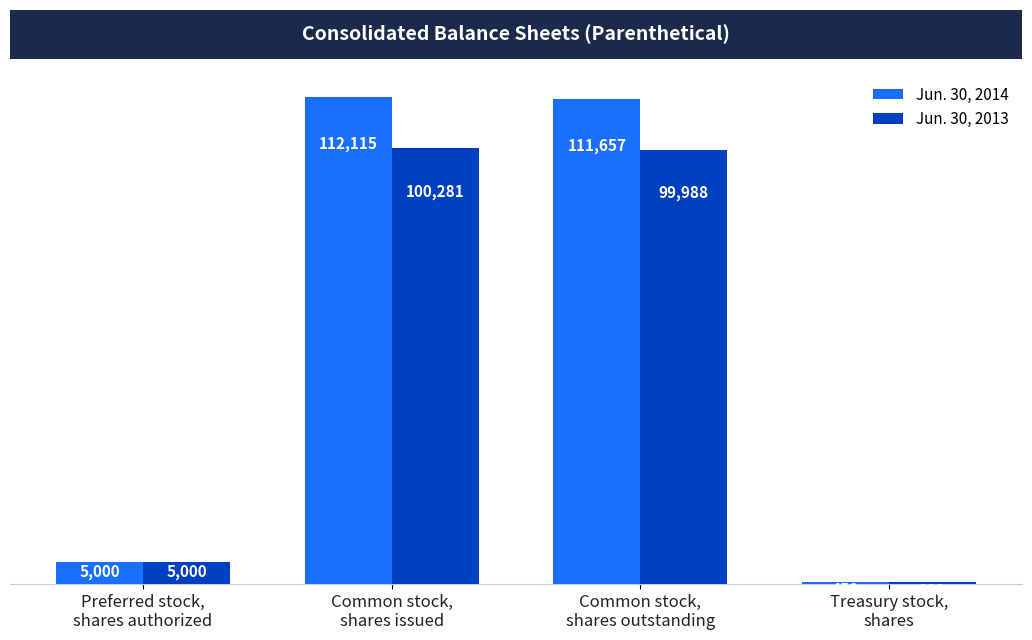

Are the bars horizontal?

No